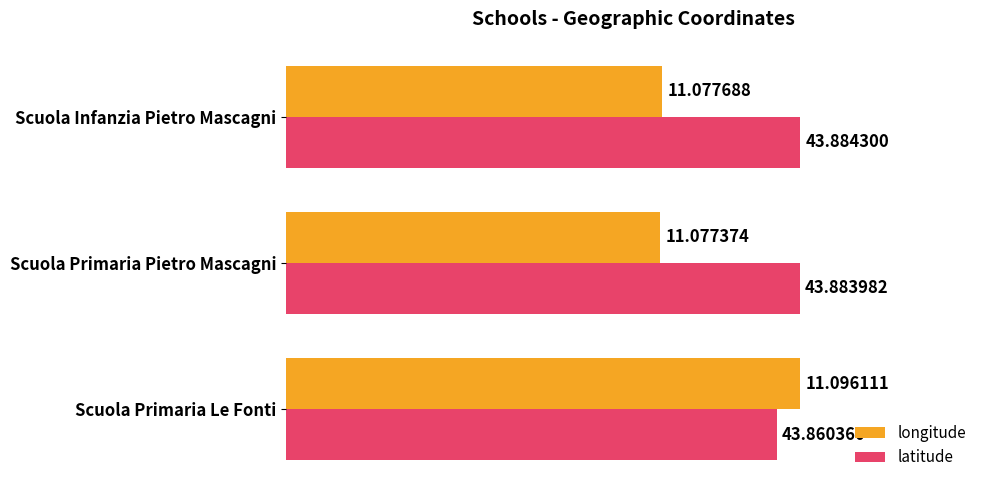

What are all the series names shown in the legend?

longitude, latitude